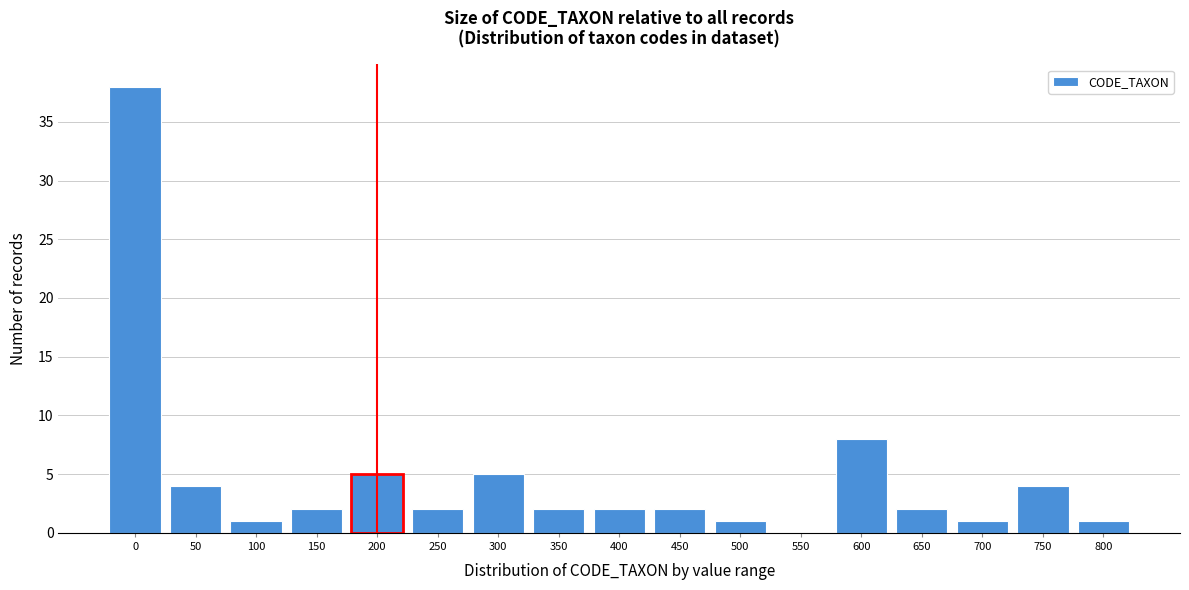

Reading left to right, list all the values displayed in this chart.

0=38	50=4	100=1	150=2	200=5	250=2	300=5	350=2	400=2	450=2	500=1	550=0	600=8	650=2	700=1	750=4	800=1